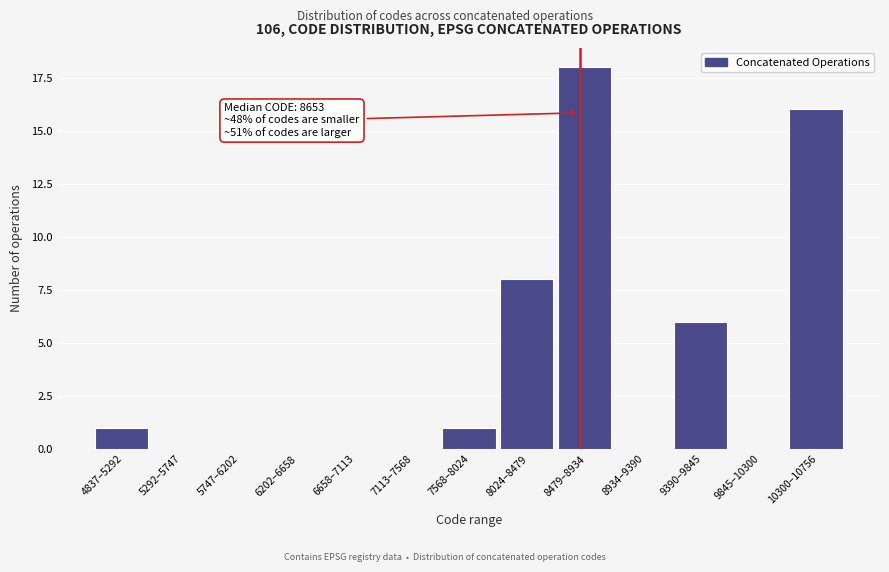

Reading left to right, transcribe all the data shown in this chart.

4837–5292=1	5292–5747=0	5747–6202=0	6202–6658=0	6658–7113=0	7113–7568=0	7568–8024=1	8024–8479=8	8479–8934=18	8934–9390=0	9390–9845=6	9845–10300=0	10300–10756=16